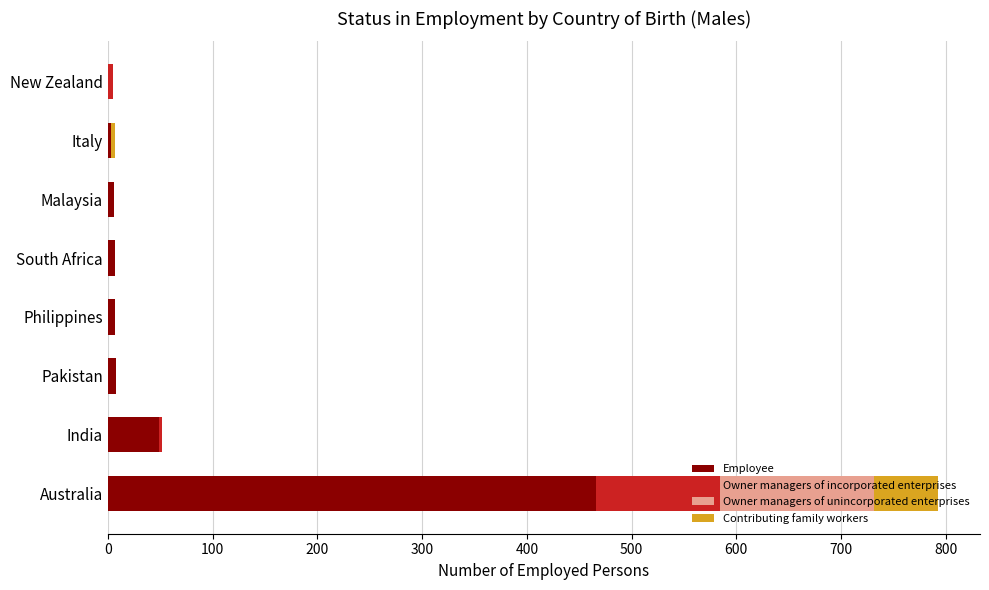

What is the maximum value for Employee?

466